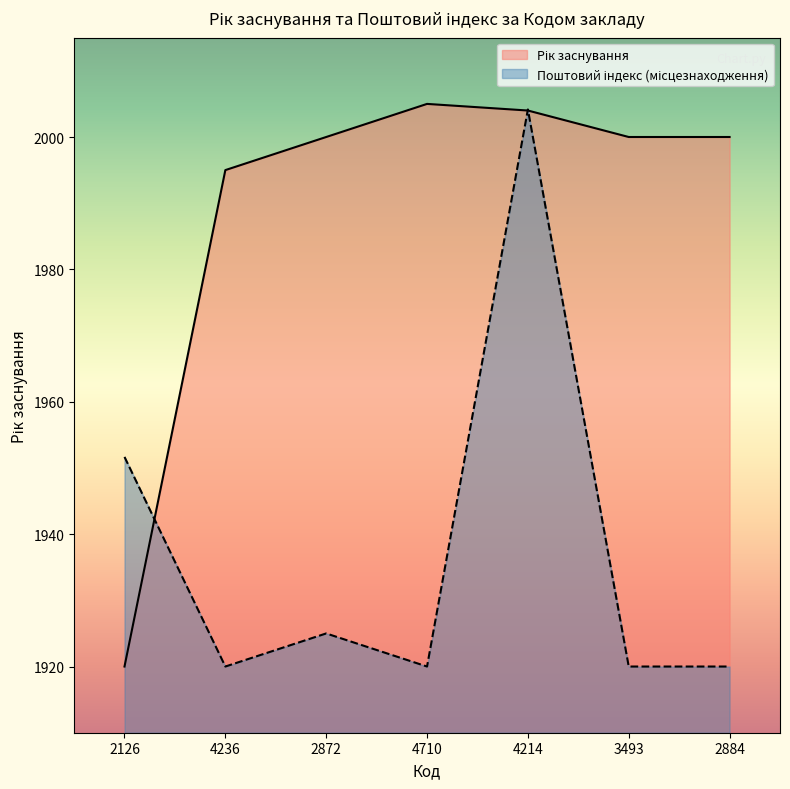

Reading right to left, extract all data points from this chart.

Рік заснування: 2884=2000.0	3493=2000.0	4214=2004.0	4710=2005.0	2872=2000.0	4236=1995.0	2126=1920.0
Поштовий індекс (місцезнаходження): 2884=1920.0	3493=1920.0	4214=2004.2	4710=1920.0	2872=1925.0	4236=1920.0	2126=1951.7